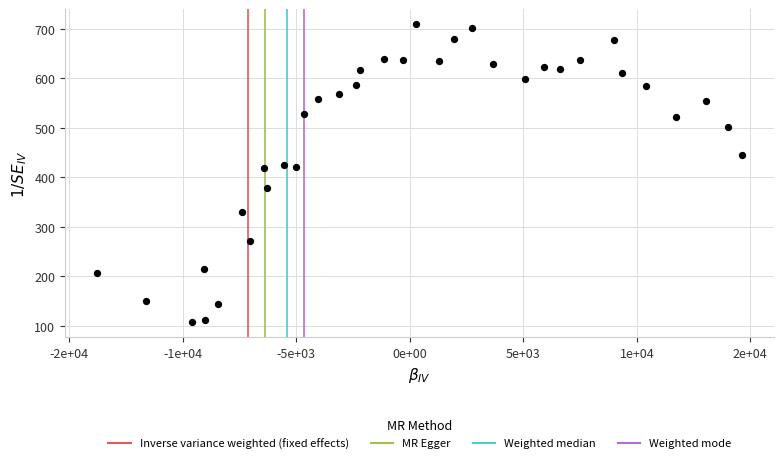

What is the range of Y values (max minus min)?

602